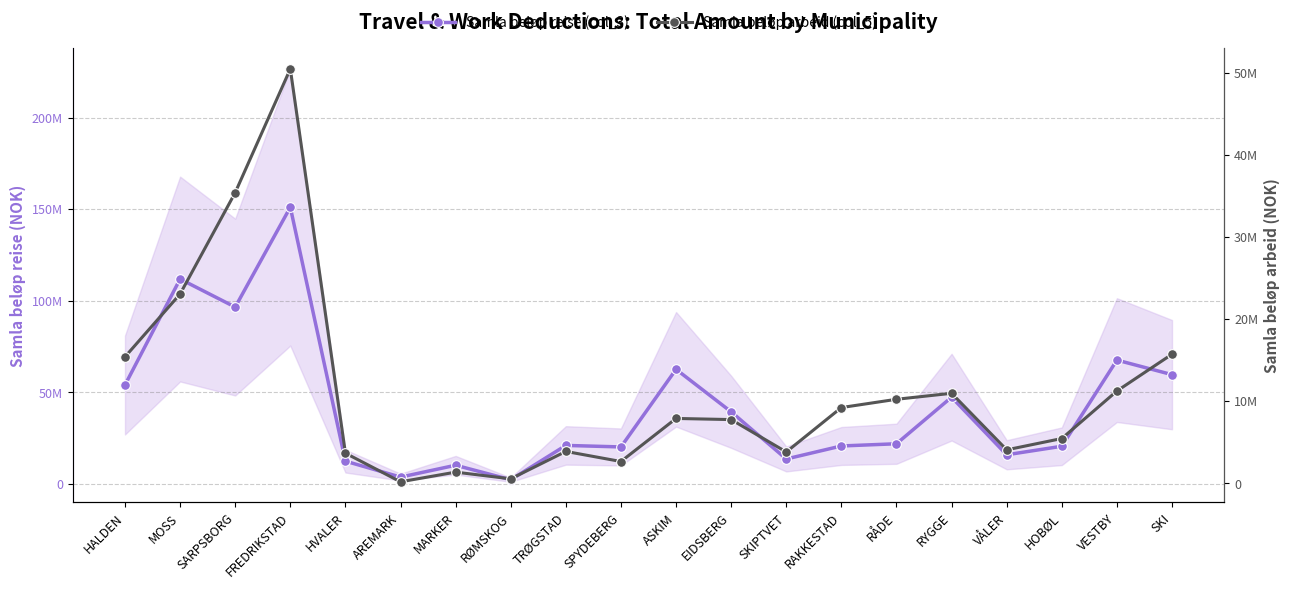

Count the number of categories in the chart.

20